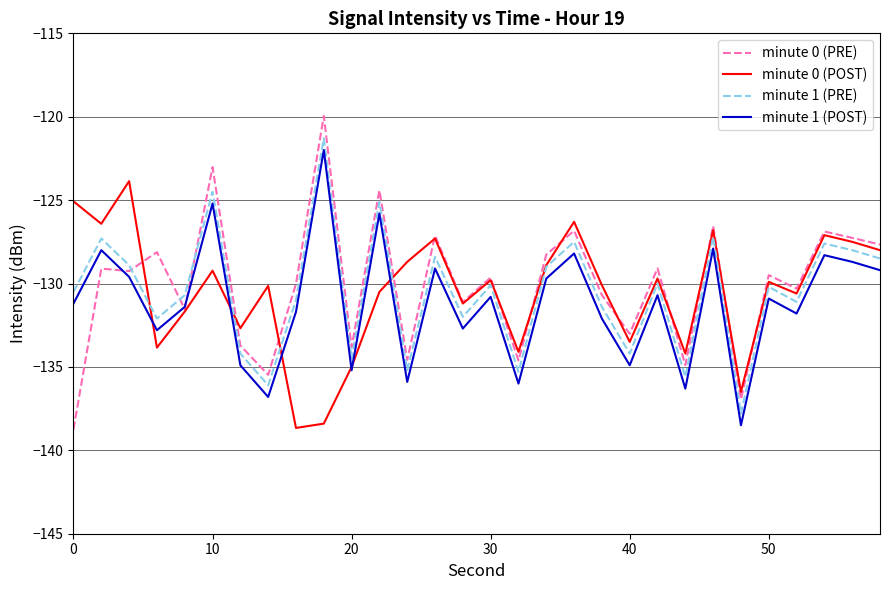

How many interior local valleys does the minute 1 (PRE) series have?

10